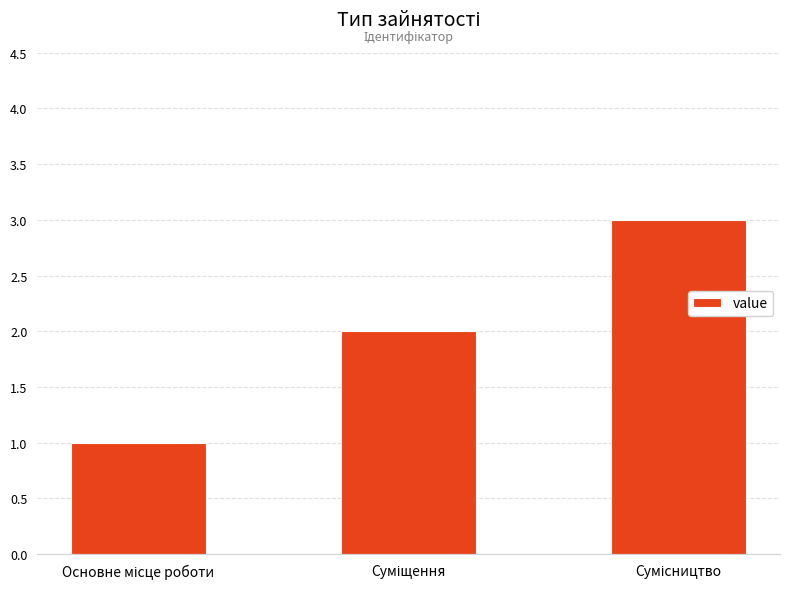

What is the sum of all values?

6